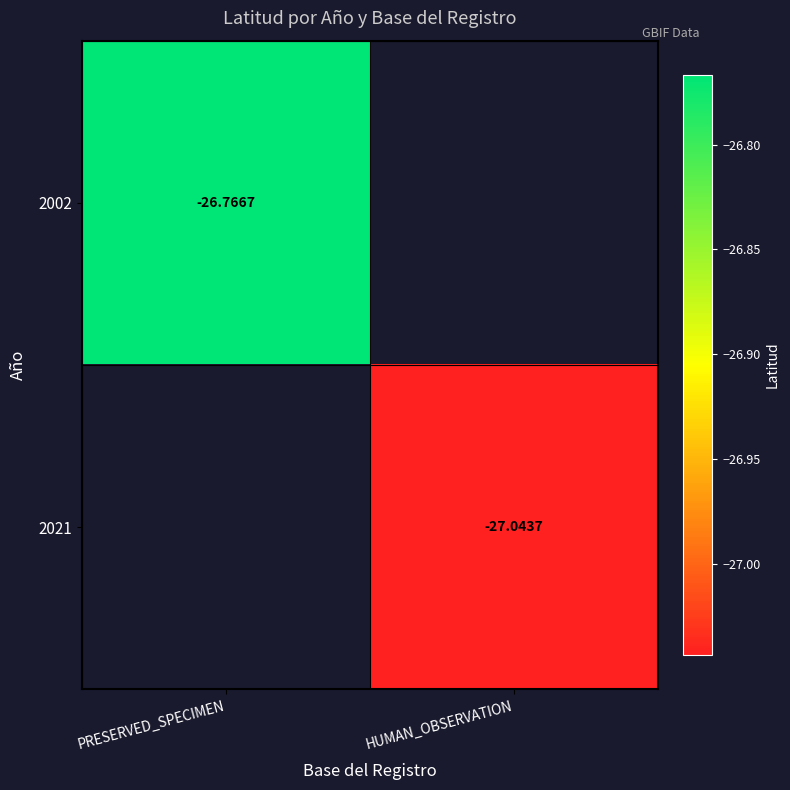

What is the minimum value shown in the chart?

-27.0